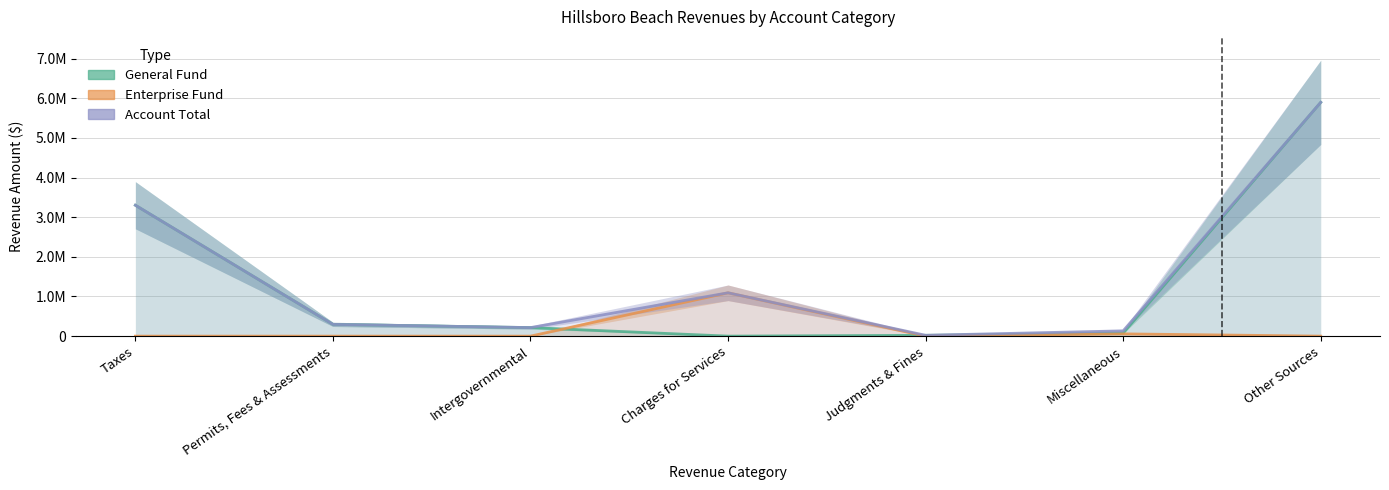

Which has a higher value, Intergovernmental or Permits, Fees & Assessments?

Permits, Fees & Assessments